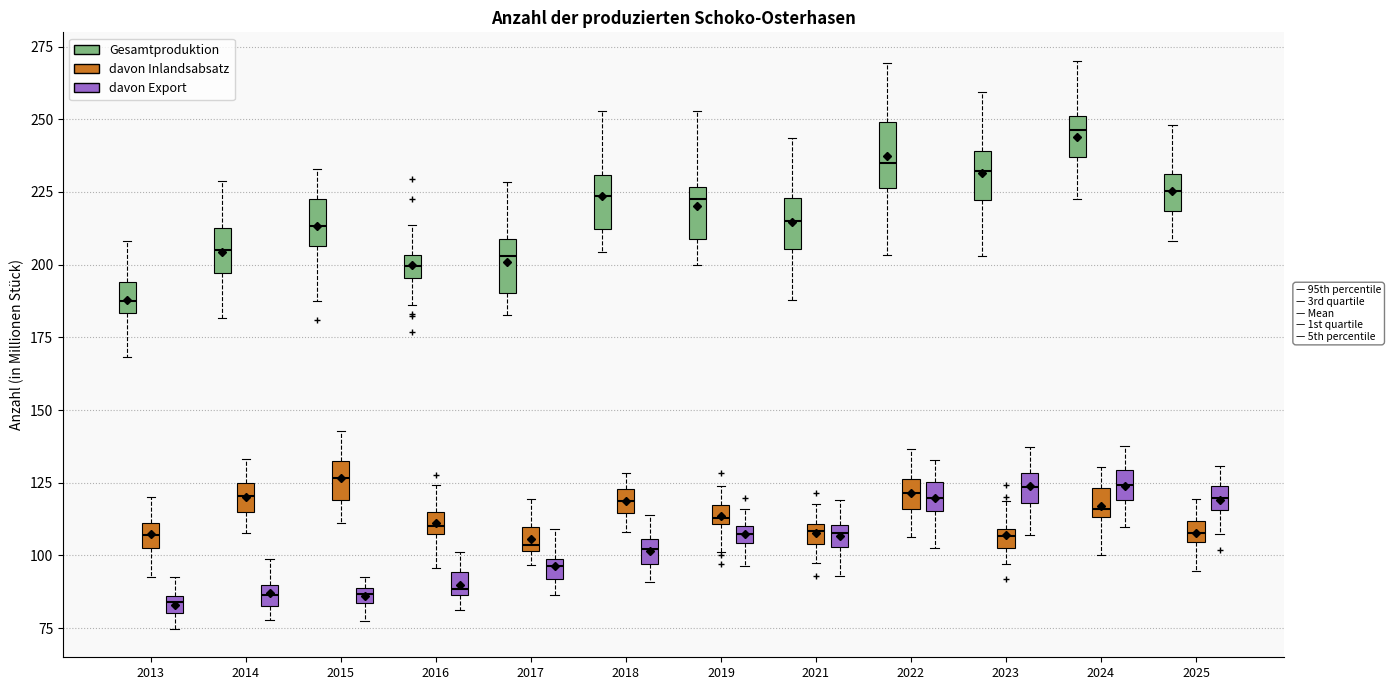

Where does the median line of the box for 2017 (davon Inlandsabsatz) sit on the y-axis? The values are not printed on the chart, so give them approximately, as read against the axis.

105